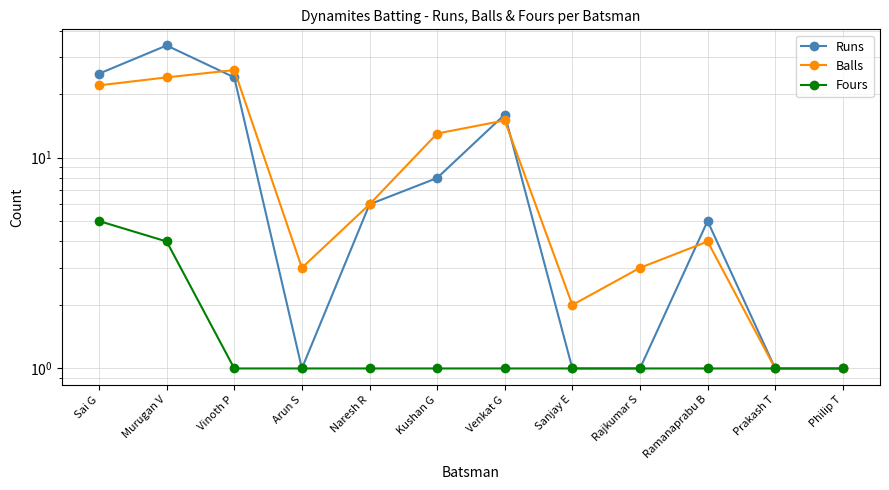

What is the label of the 4th point from the left?

Arun S